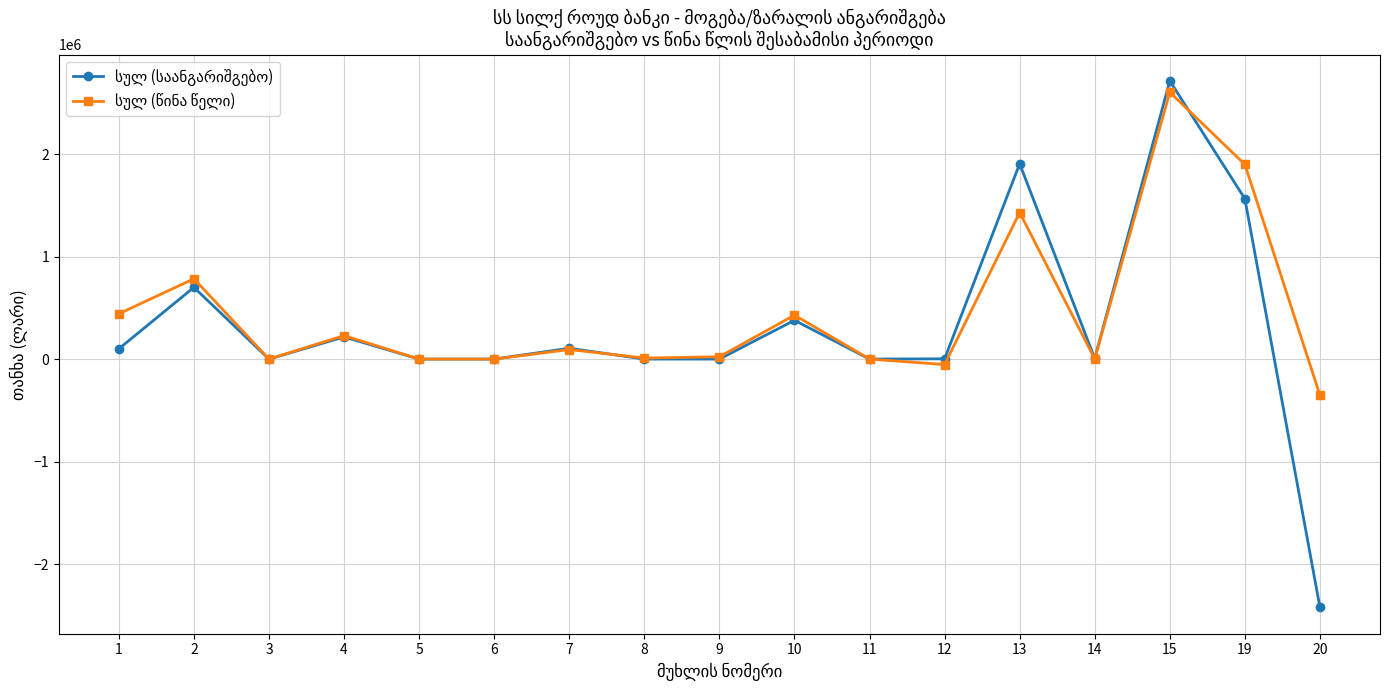

What is the total value across all series at 2?

1483477.6